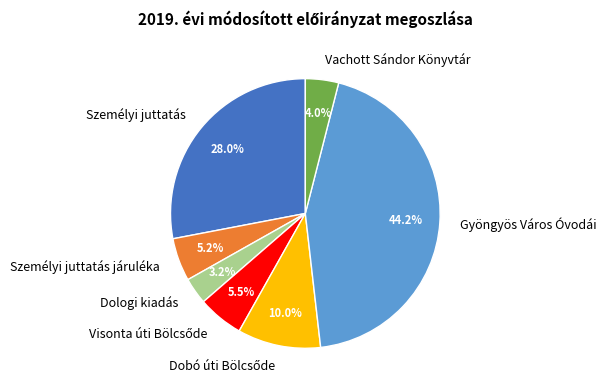

Is it true that Személyi juttatás járuléka is 5% of the pie?

True